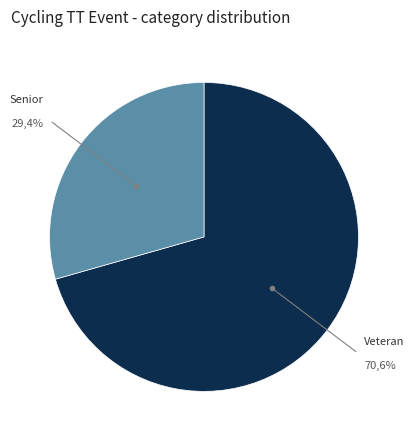

To the nearest percent, what is the combined percentage of Veteran and Senior?

100%